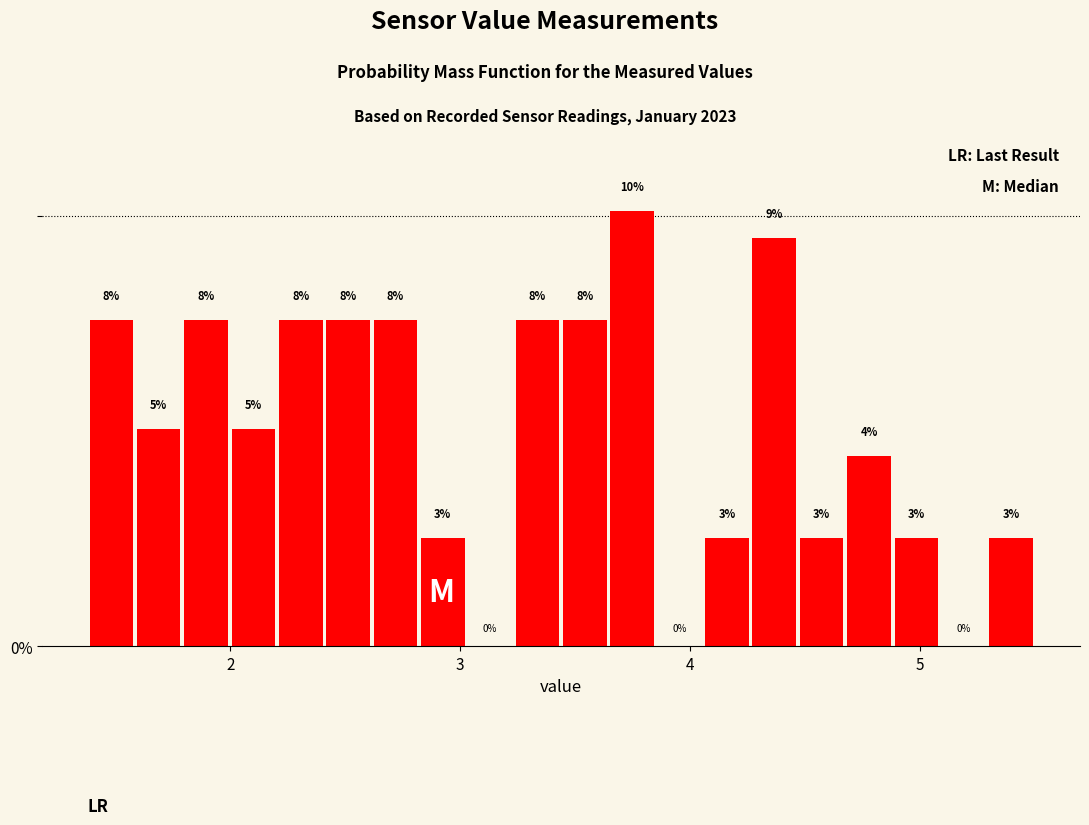

Read against the x-axis, roughly where is the centre of the tallest bar?

3.7